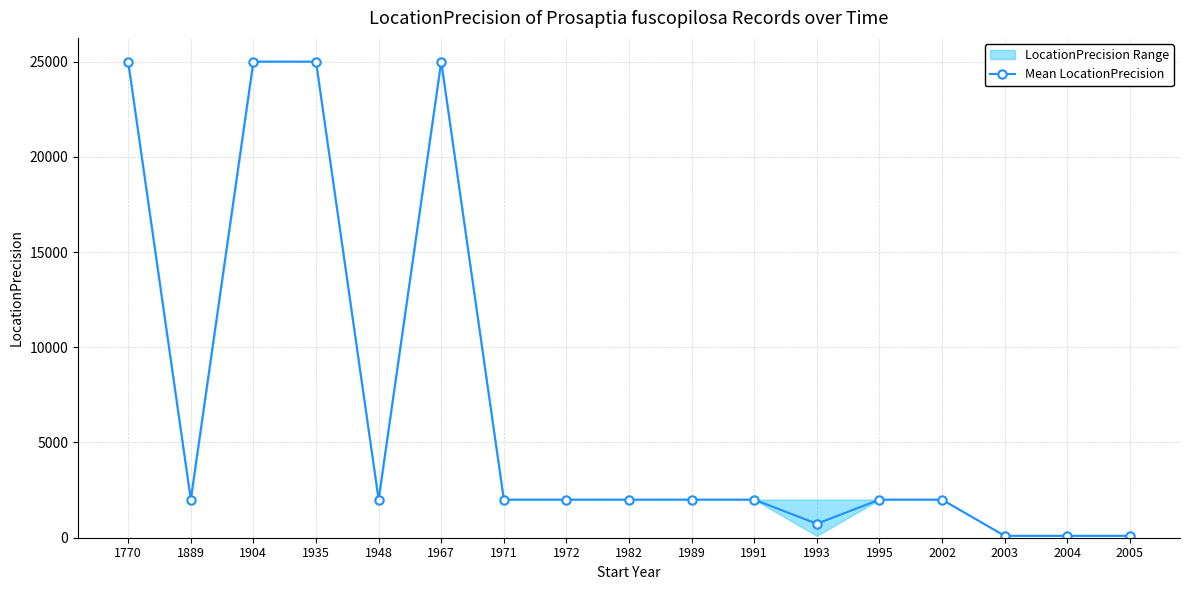

What is the sum of the values at 1995 and 1971?

4000.0